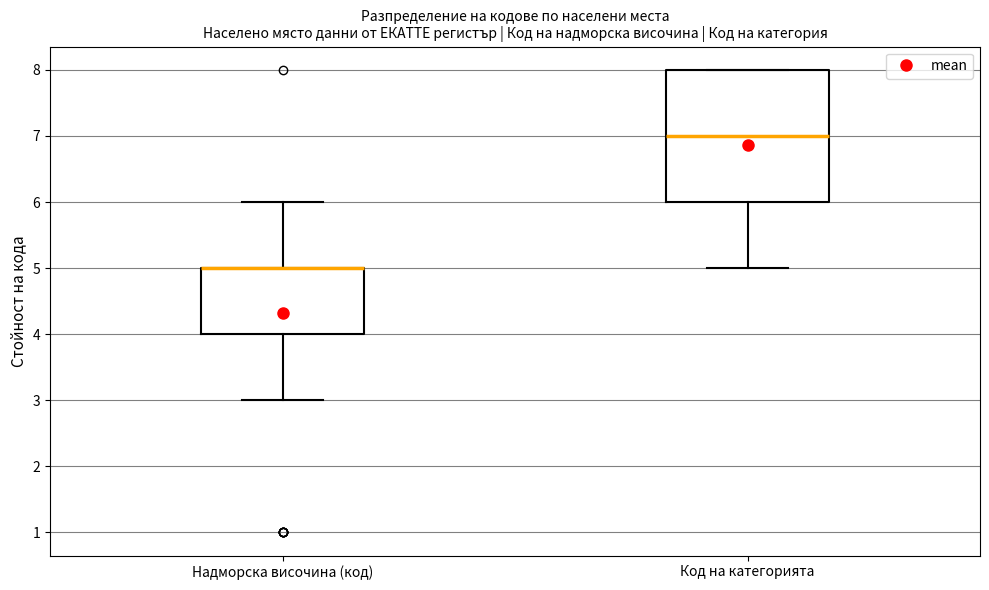

Where is the upper edge of the box for Надморска височина (код) on the y-axis? The values are not printed on the chart, so give them approximately, as read against the axis.

5